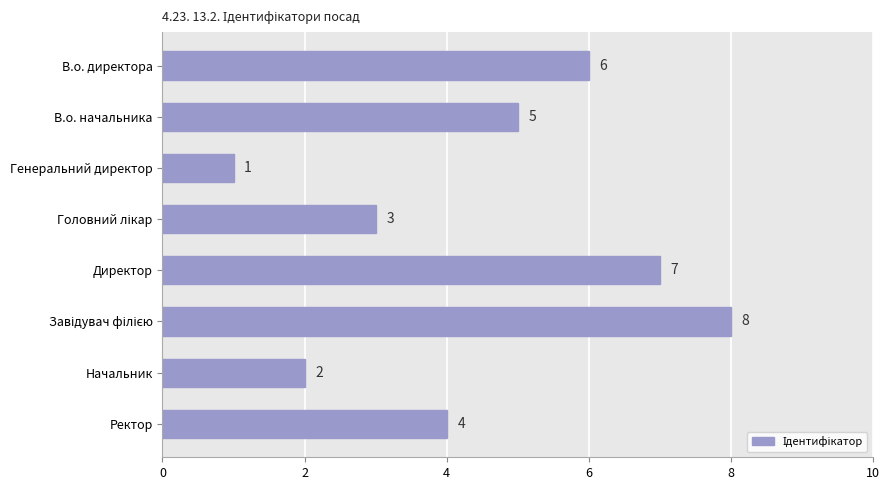

How many data points does each series have?

8